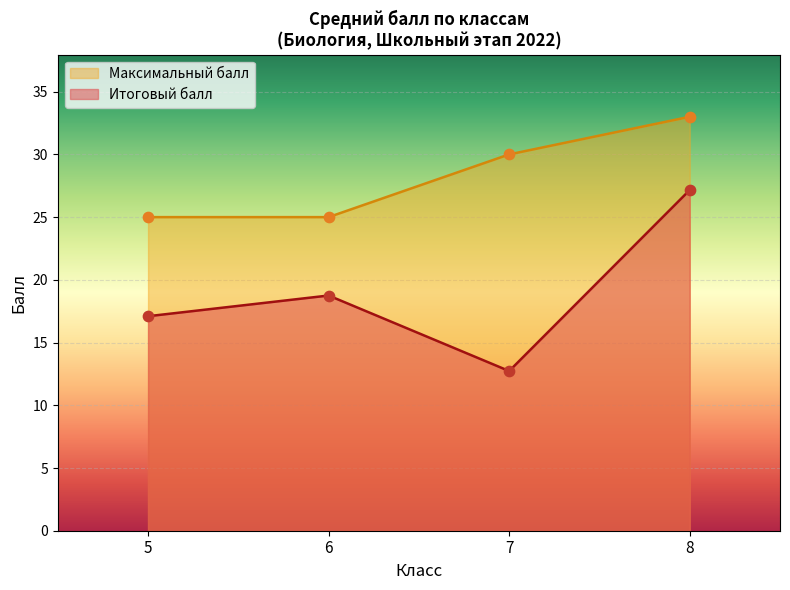

At how many categories does at least one series exceed 17?

4